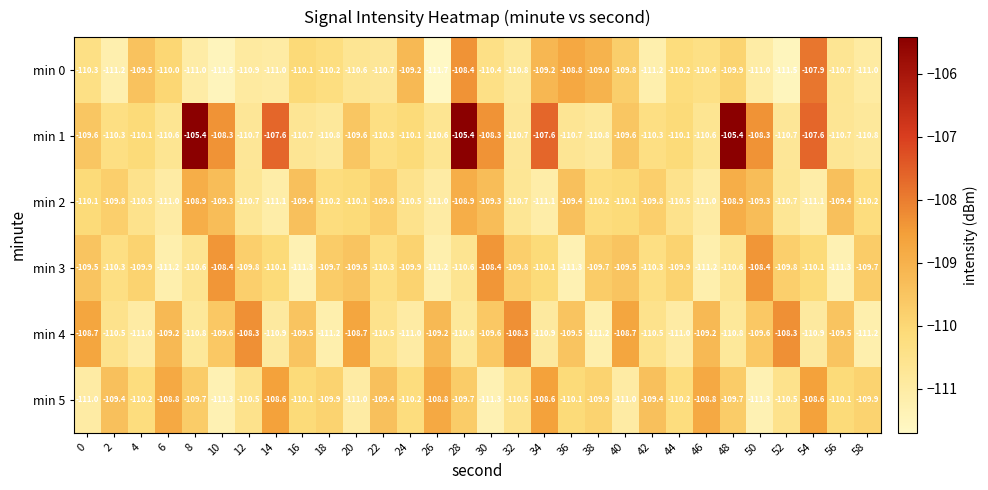

The min 3 series shows -172.4 at 52. True or false?

False